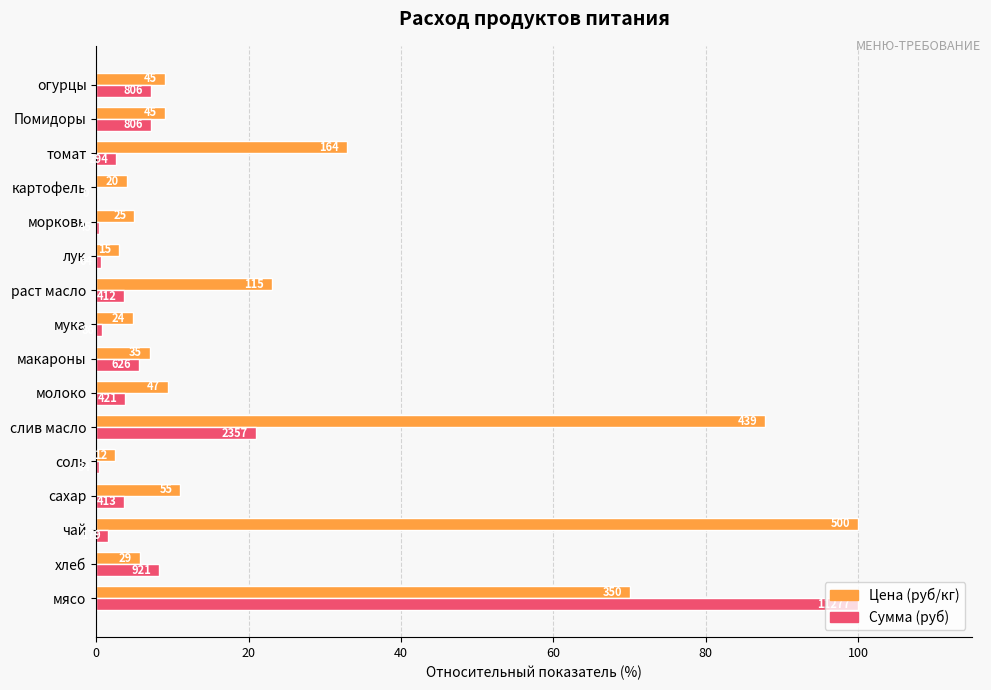

What are all the series names shown in the legend?

Цена (руб/кг), Сумма (руб)